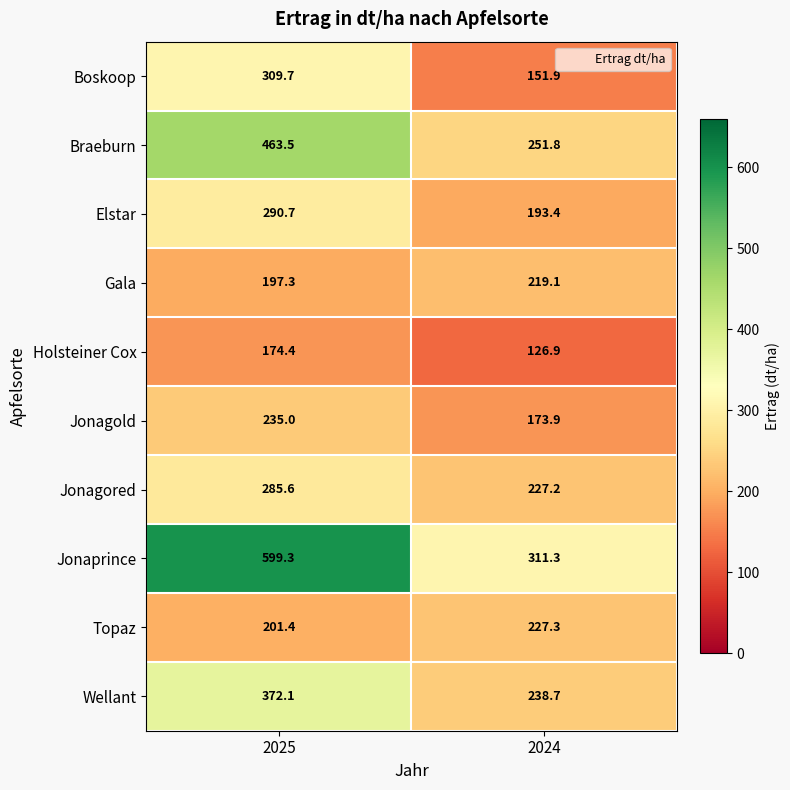

Where does the Boskoop series first go above 309?

2025